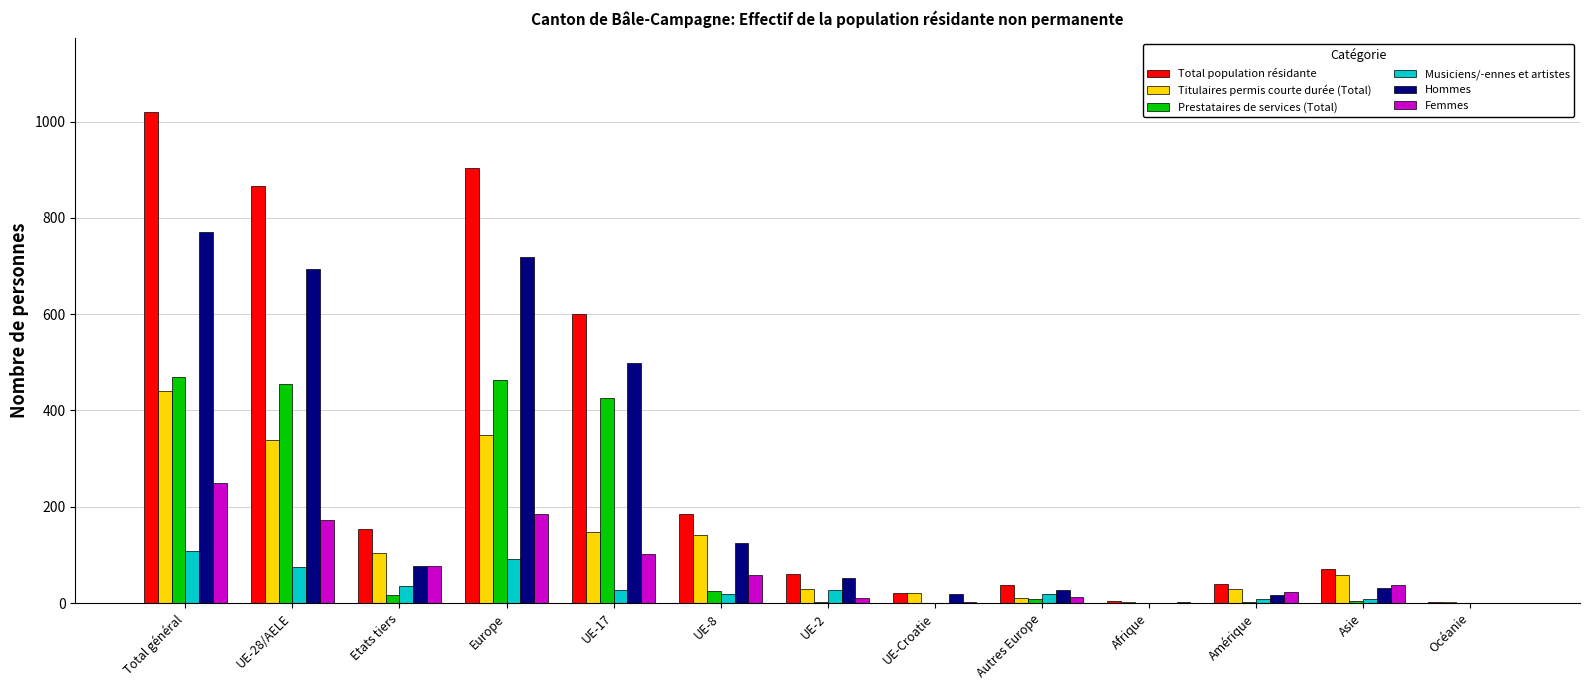

What is the maximum value shown in the chart?

1020